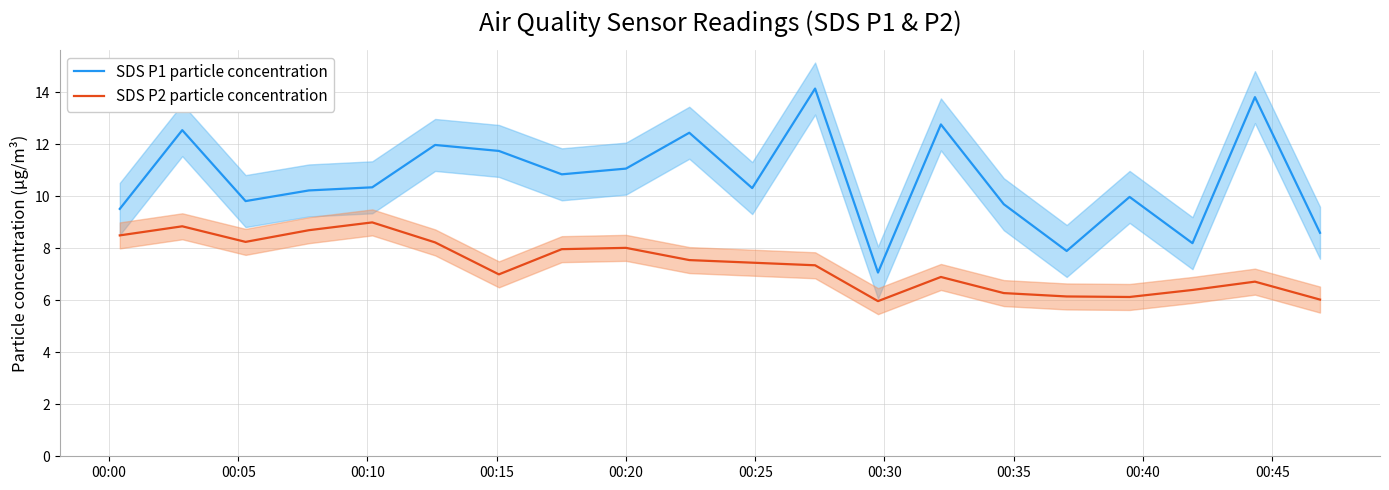

True or false: SDS P1 particle concentration and SDS P2 particle concentration cross at least once.

False